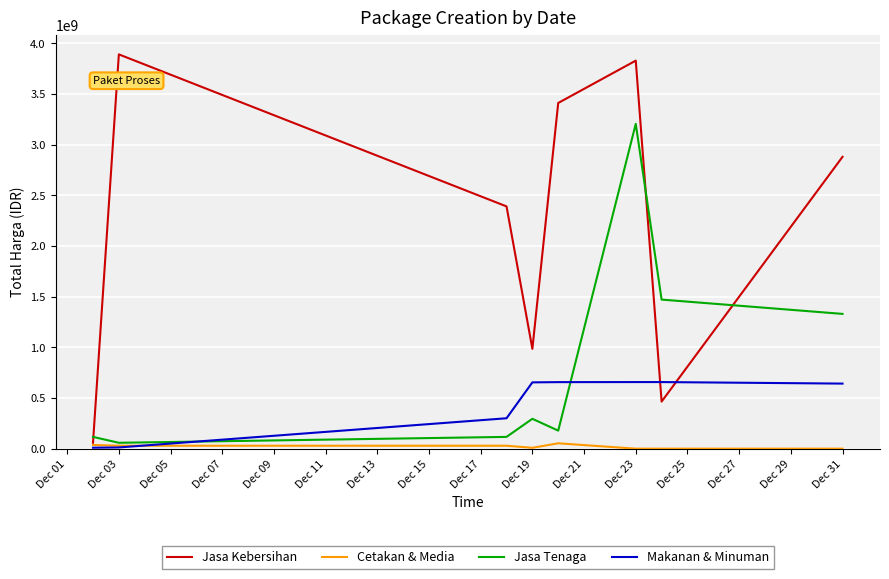

Count the number of categories in the chart.

8